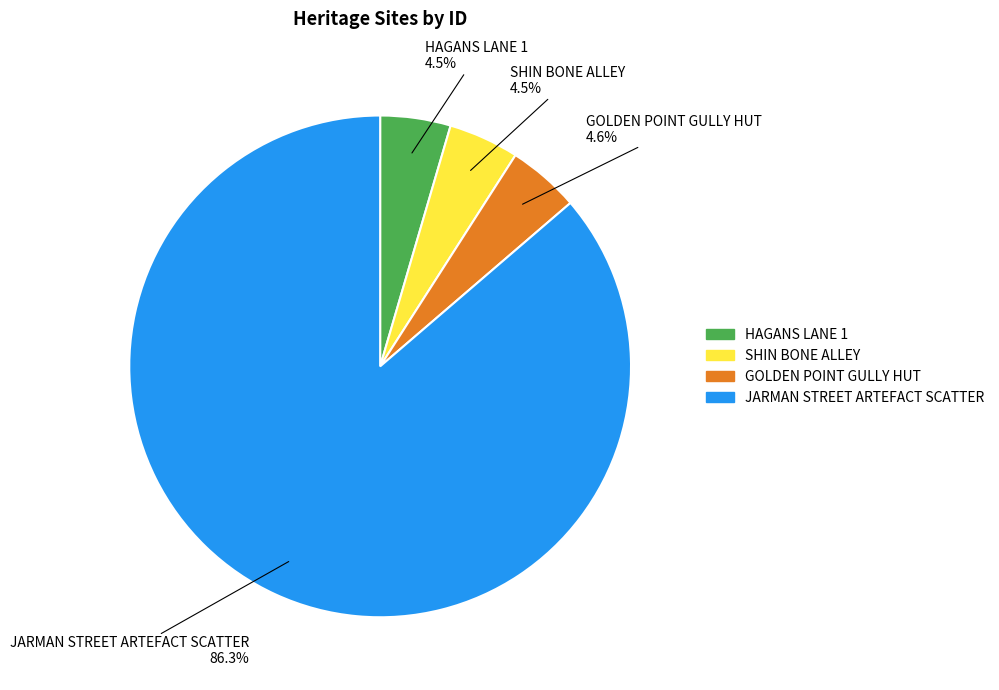

Approximately how many times larger is the value at HAGANS LANE 1 compared to SHIN BONE ALLEY?

1.0